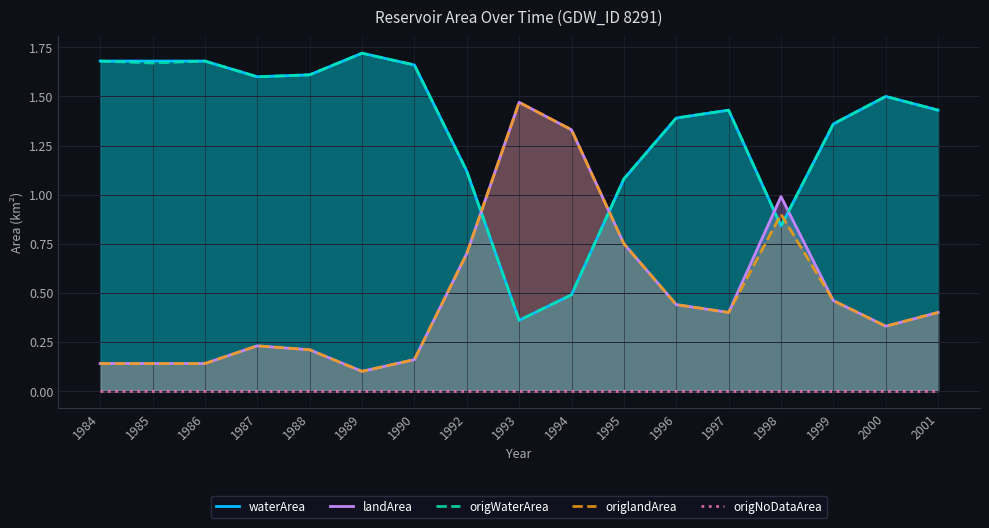

Reading right to left, what are all the values shown in this chart?

waterArea: 1.4	1.5	1.4	0.8	1.4	1.4	1.1	0.5	0.4	1.1	1.7	1.7	1.6	1.6	1.7	1.7	1.7
landArea: 0.4	0.3	0.5	1.0	0.4	0.4	0.8	1.3	1.5	0.7	0.2	0.1	0.2	0.2	0.1	0.1	0.1
origWaterArea: 1.4	1.5	1.4	0.8	1.4	1.4	1.1	0.5	0.4	1.1	1.7	1.7	1.6	1.6	1.7	1.7	1.7
origlandArea: 0.4	0.3	0.5	0.9	0.4	0.4	0.8	1.3	1.5	0.7	0.2	0.1	0.2	0.2	0.1	0.1	0.1
origNoDataArea: 0.0	0.0	0.0	0.0	0.0	0.0	0.0	0.0	0.0	0.0	0.0	0.0	0.0	0.0	0.0	0.0	0.0